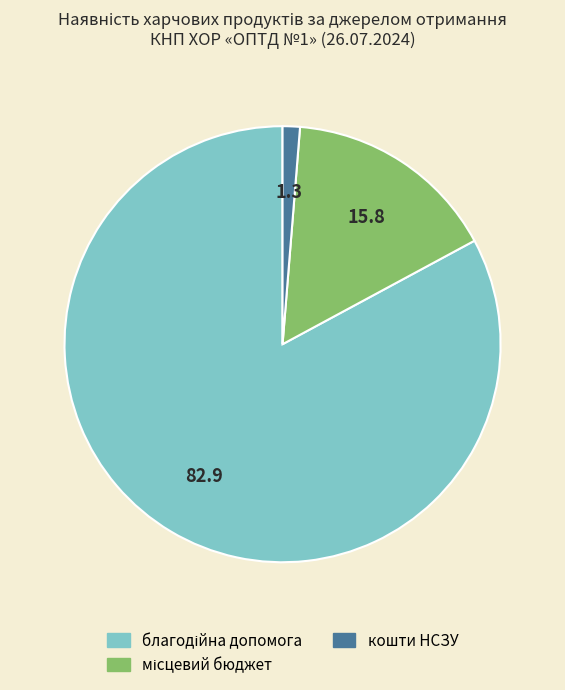

How many segments does this pie chart have?

3